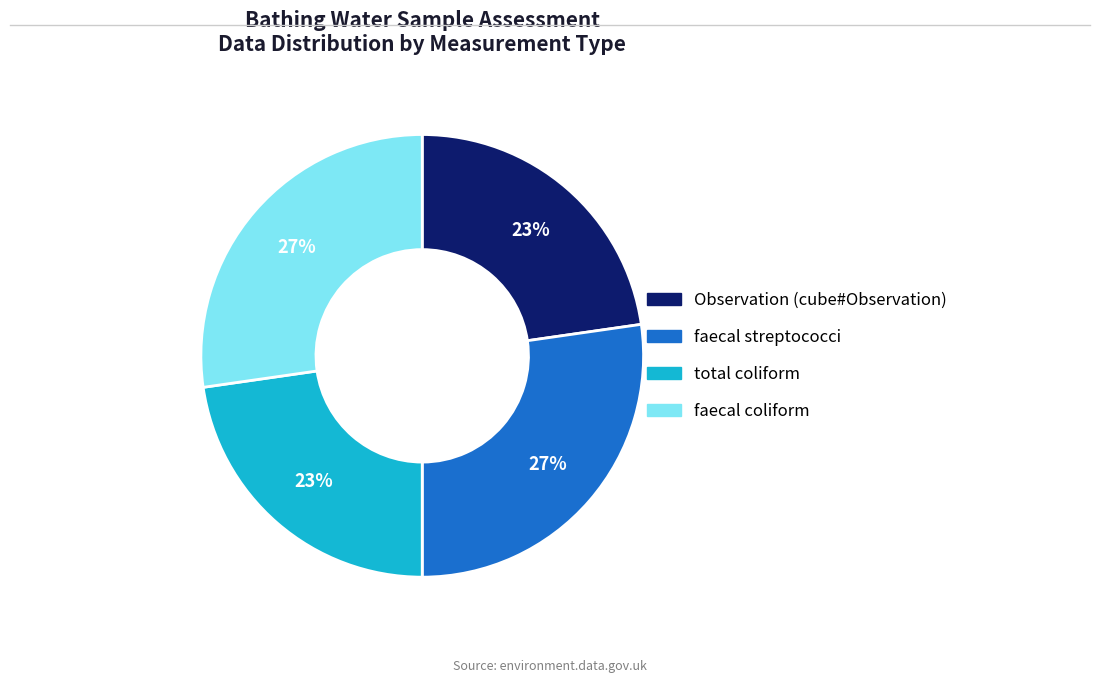

How many slices are in this pie chart?

4